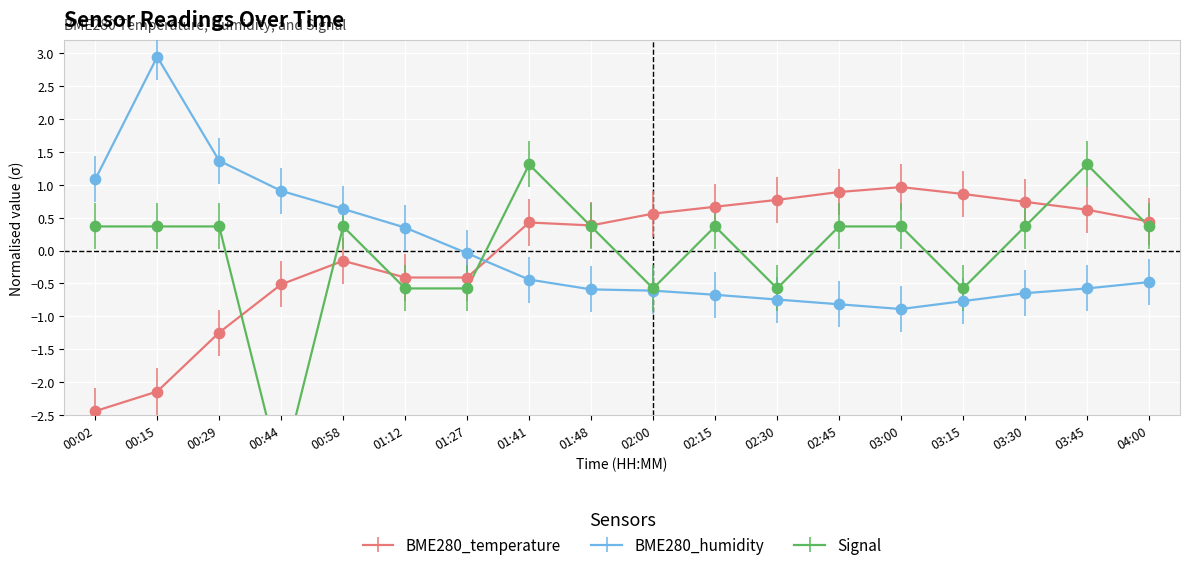

Which series has the largest Y range (max minus min)?

Signal